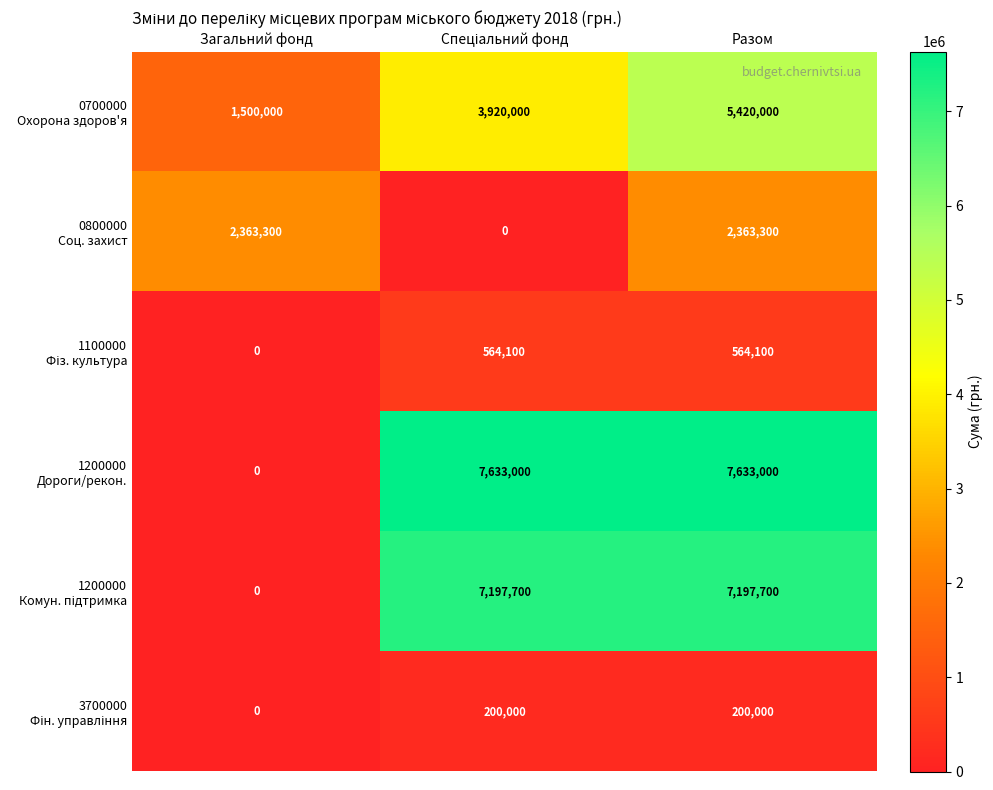

What is the difference between the highest and lowest values at Загальний фонд?

2363300